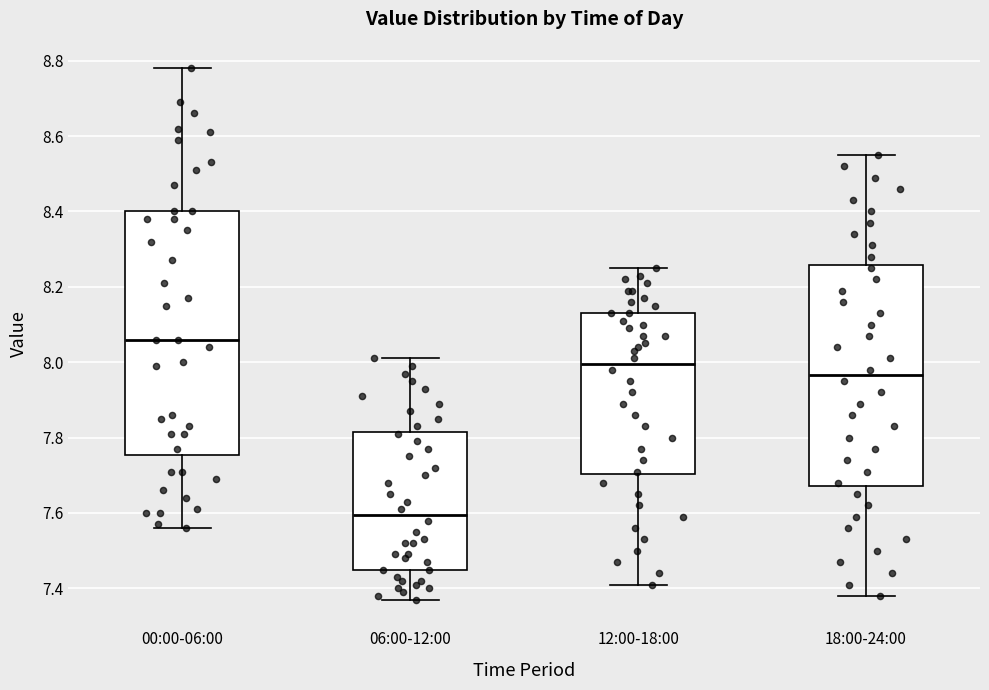

Which box has the highest median line?

00:00-06:00